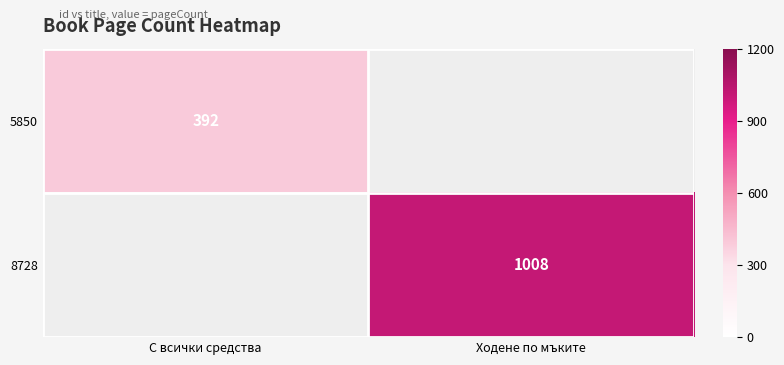

Rank the series by their average value, from highest to lowest.

5850, 8728